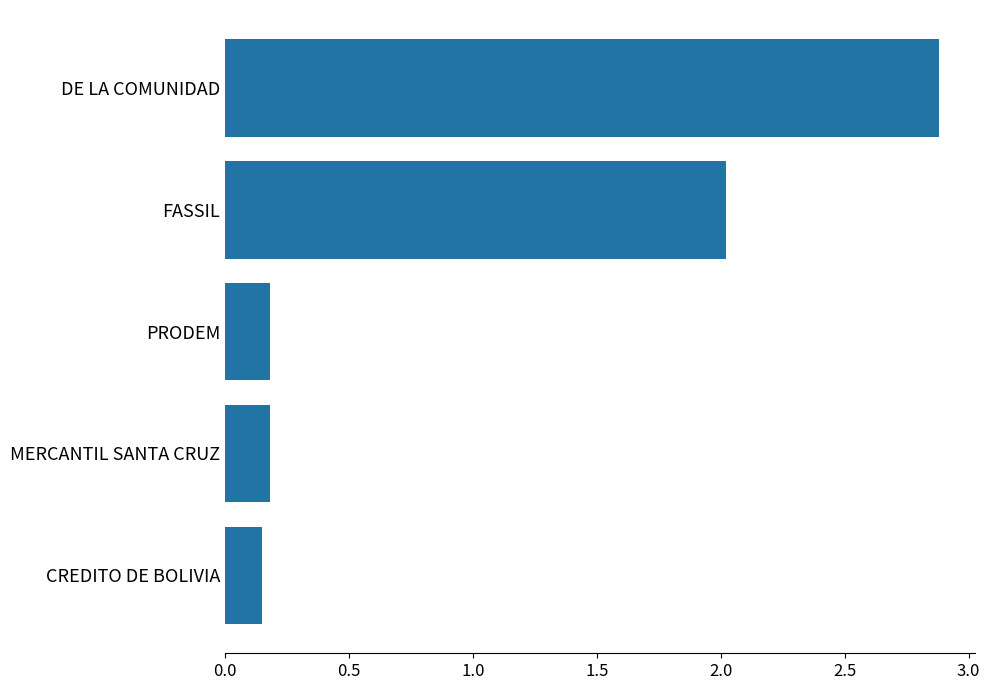

The value at MERCANTIL SANTA CRUZ is 0.3. True or false?

False